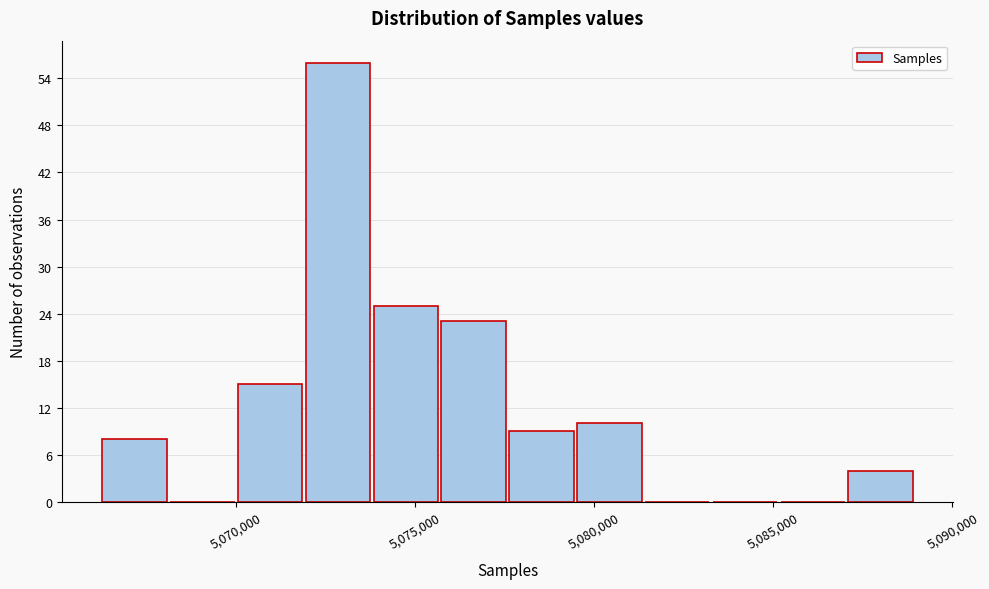

Around what value on the x-axis is the tallest bar? Give the approximate position of its centre, as read against the axis.

5073000